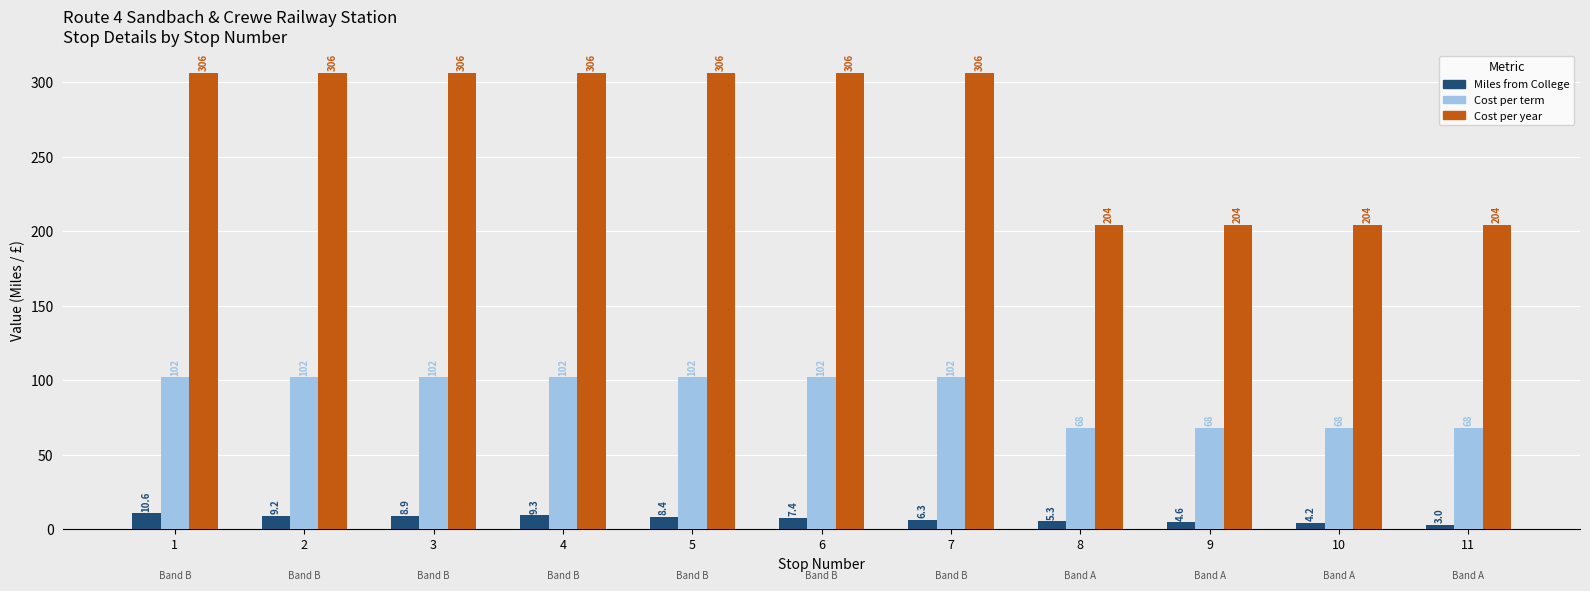

What is the sum of all Miles from College values?

77.2